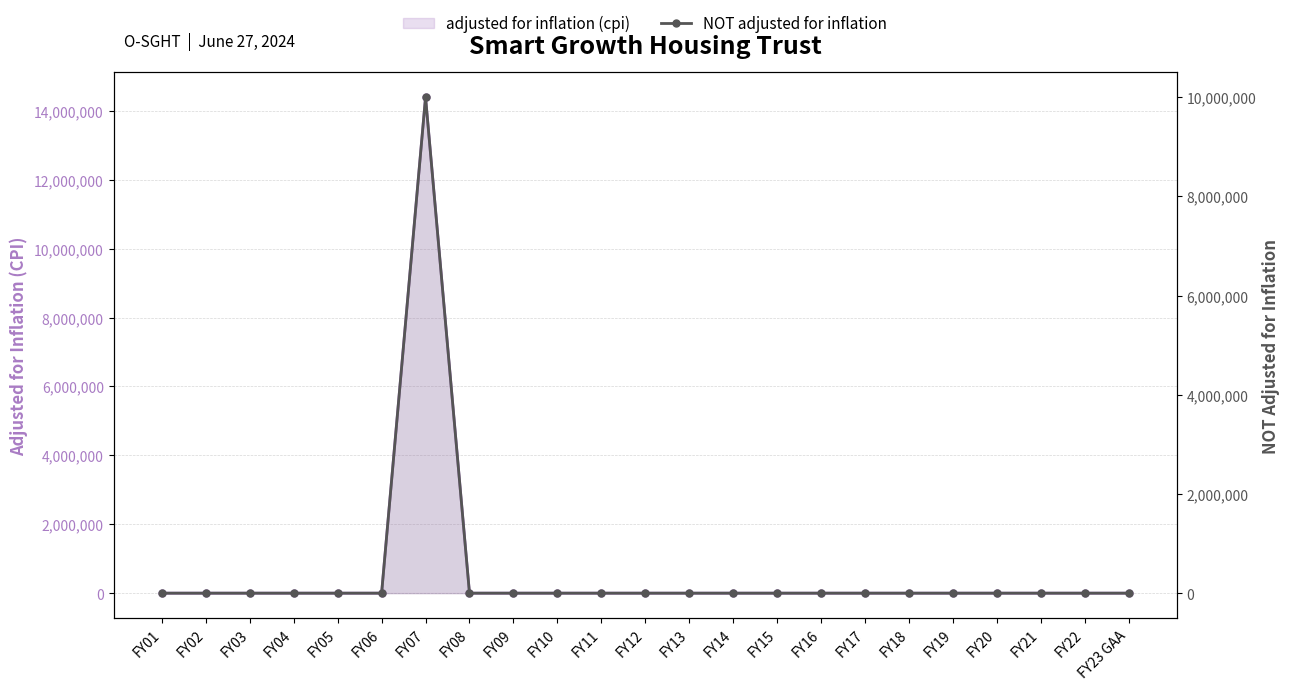

The chart shows a value of -3875438 at FY02. True or false?

False